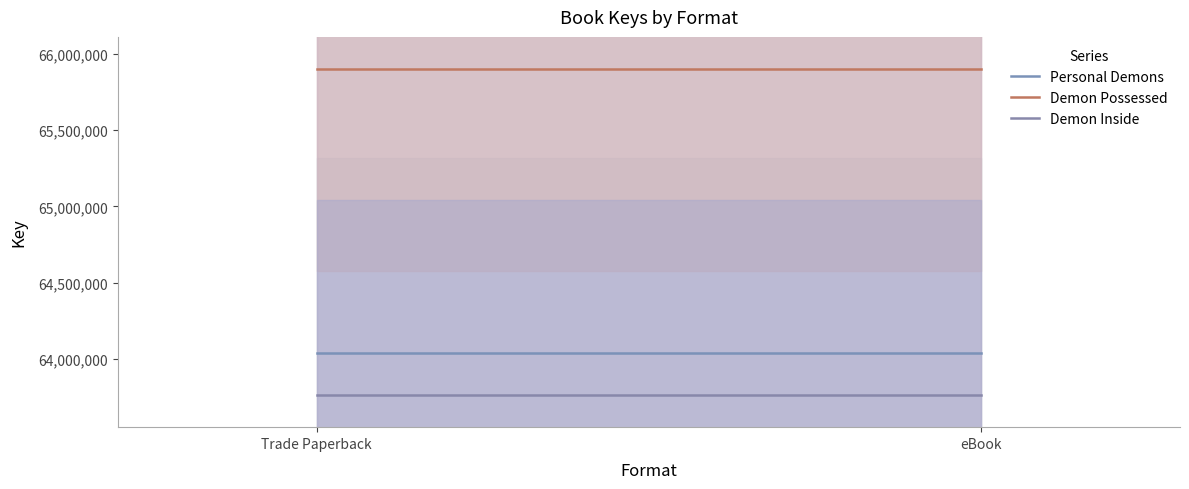

True or false: Demon Possessed has a value of 65896226 at Trade Paperback.

True